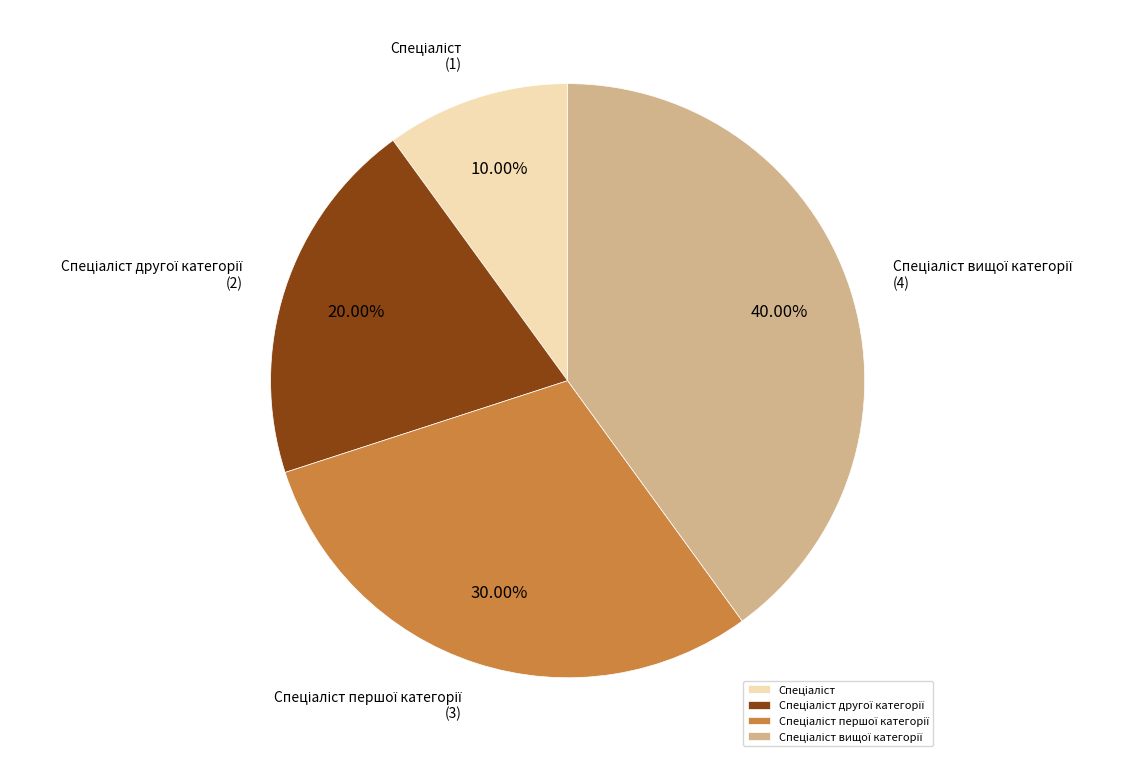

Is there a majority slice in this chart?

No